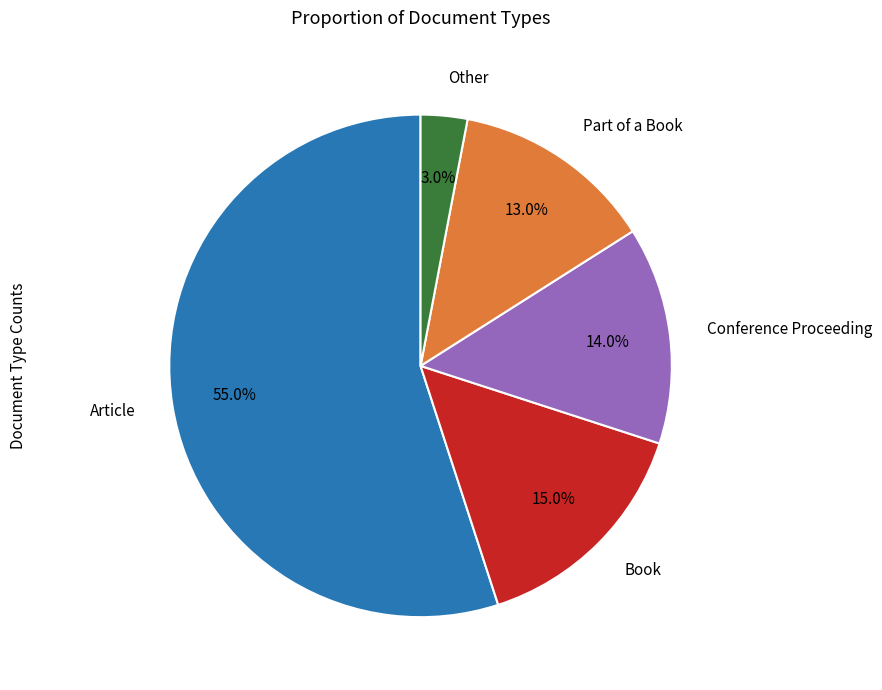

Is there a majority slice in this chart?

Yes